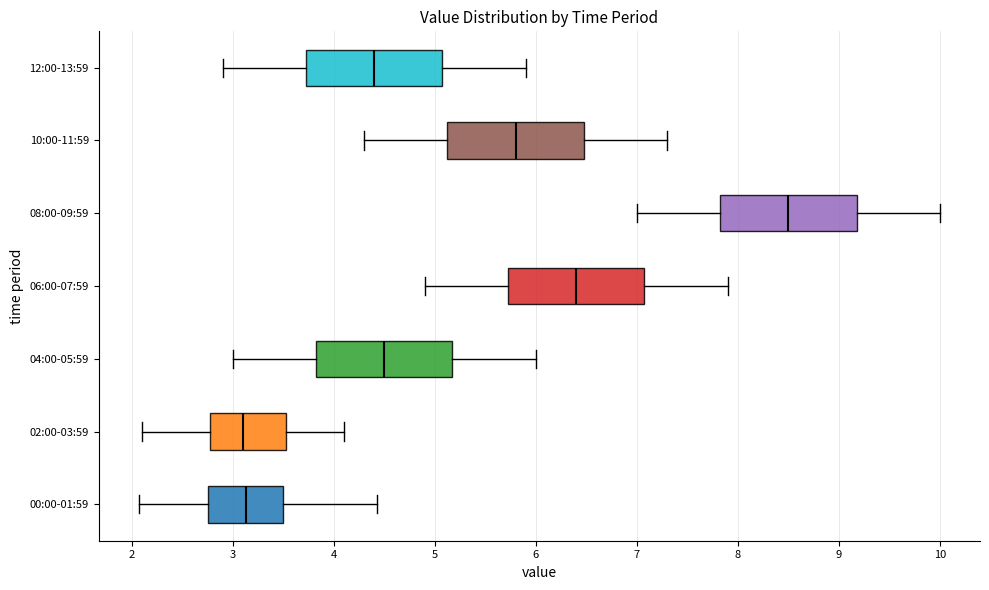

Where is the right edge of the box for 12:00-13:59 on the x-axis? The values are not printed on the chart, so give them approximately, as read against the axis.

5.1